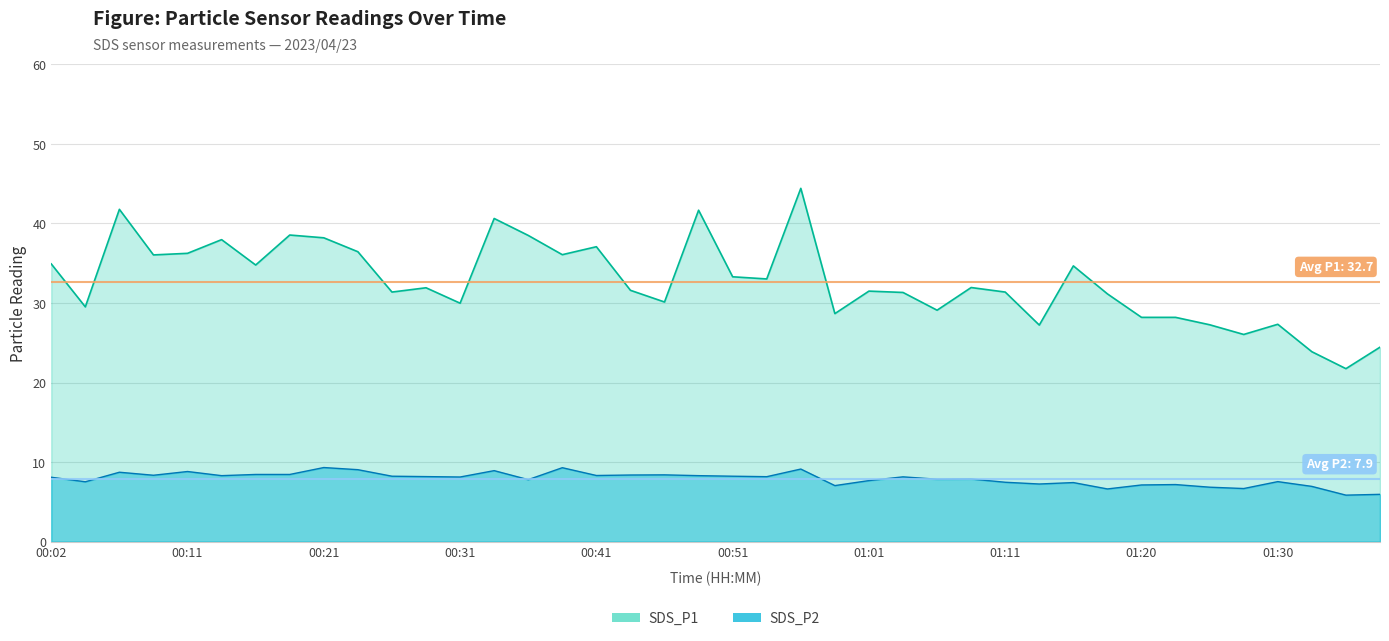

At 00:34, list the series in order from smallest to largest.

SDS_P2, SDS_P1